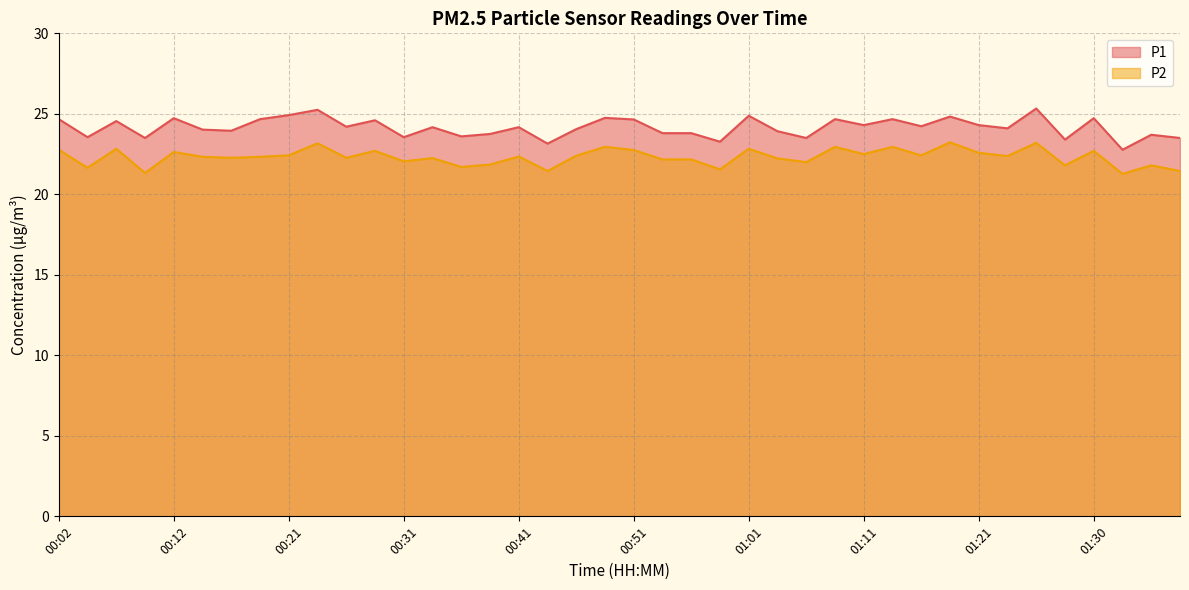

How many lines are shown in the chart?

2